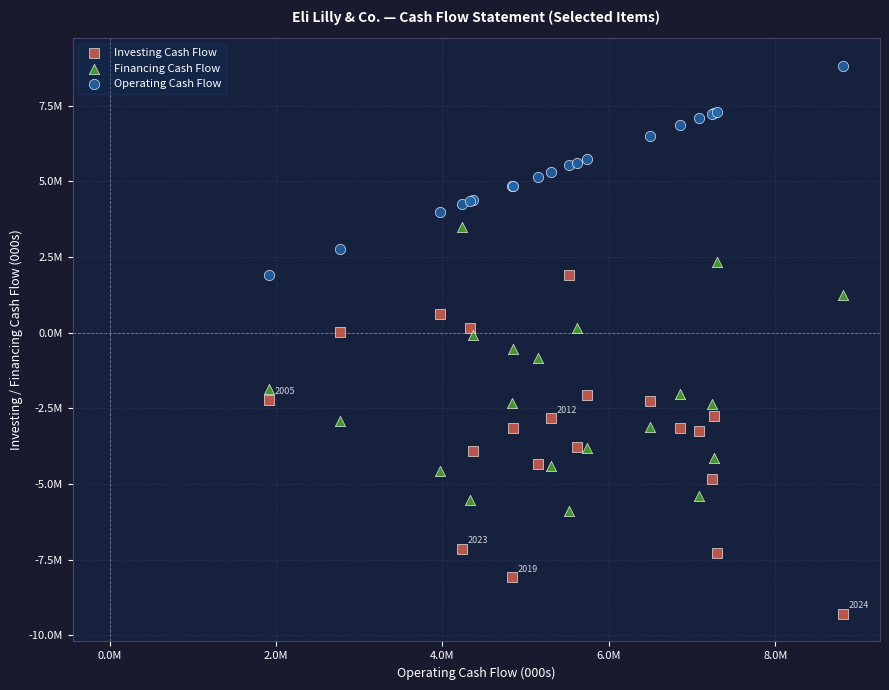

Which series has the widest spread of Y values?

Investing Cash Flow